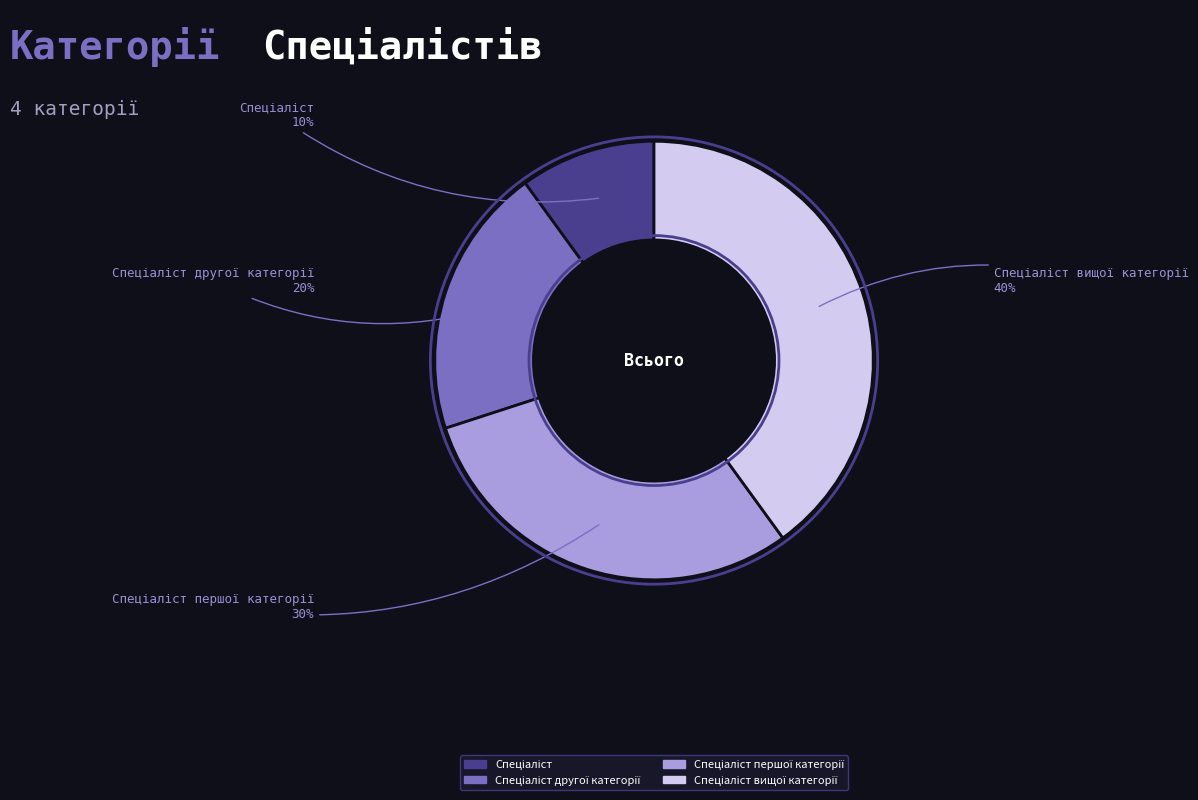

To the nearest percent, what is the difference between the largest and smallest slice percentages?

30%